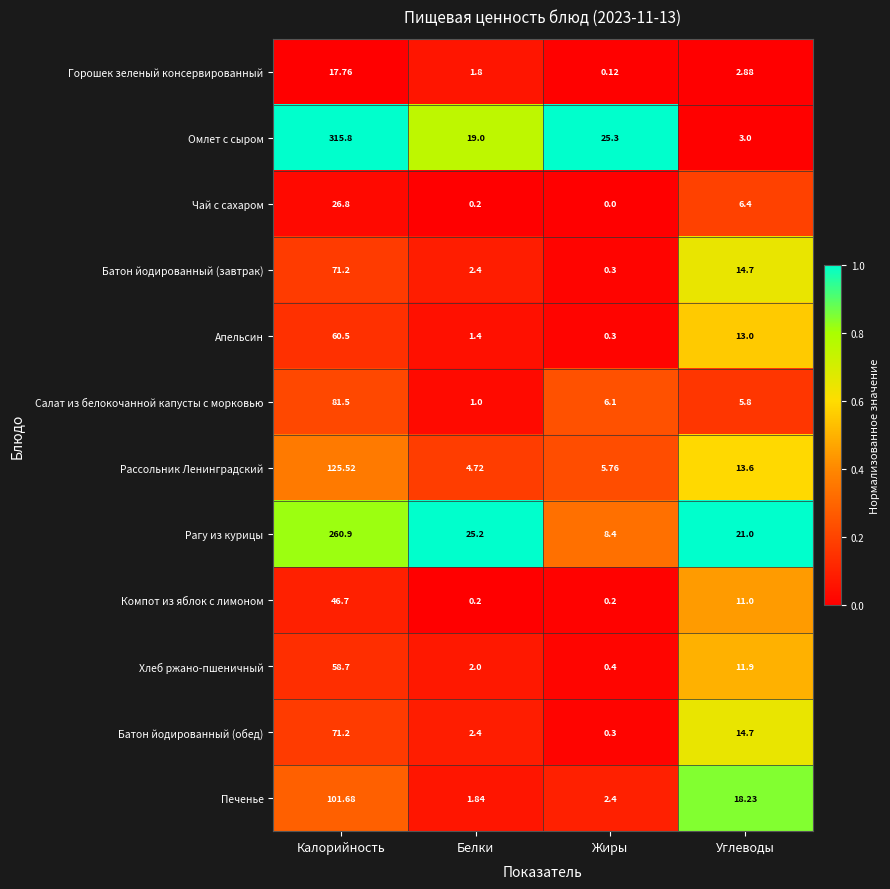

Rank the categories by Апельсин value from highest to lowest.

Калорийность, Углеводы, Белки, Жиры